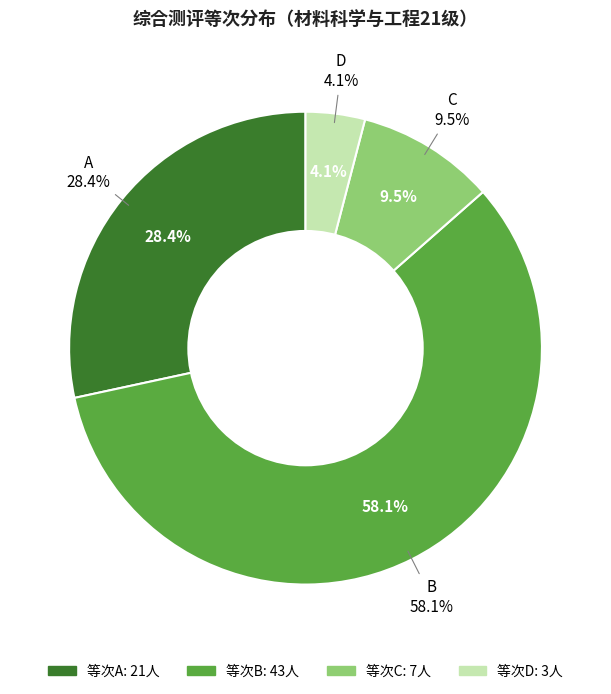

What is the smallest slice in the pie chart?

D